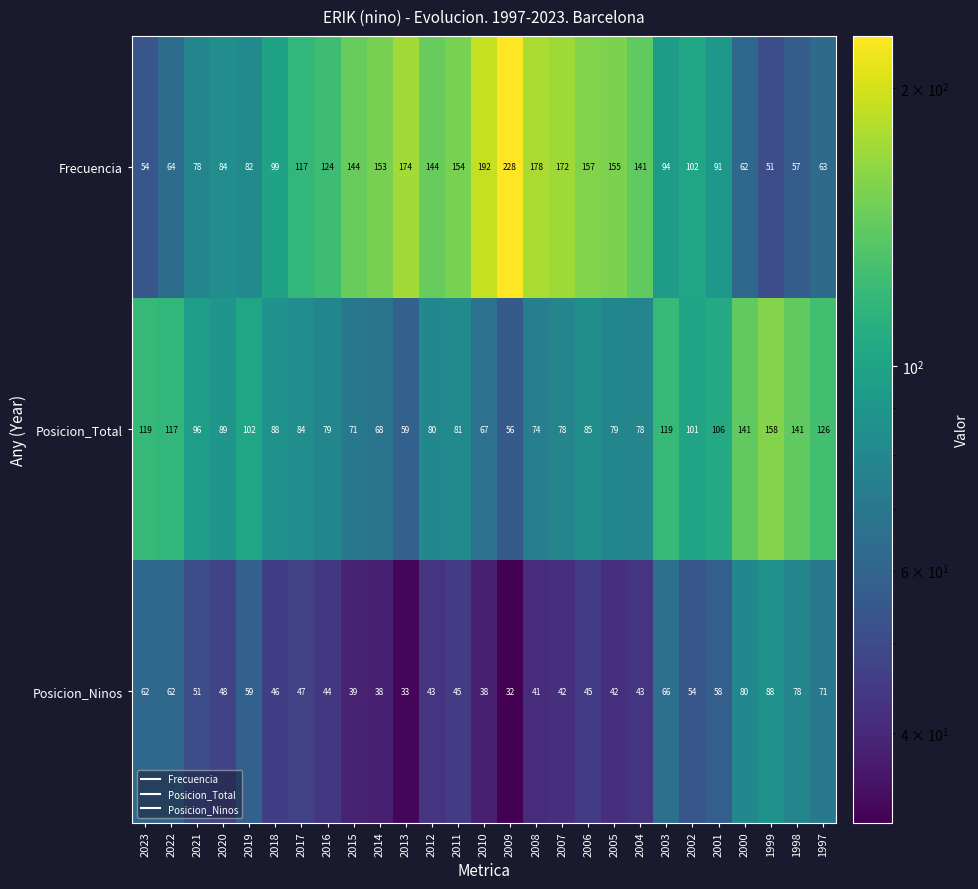

Which series has the largest total across all categories?

Frecuencia